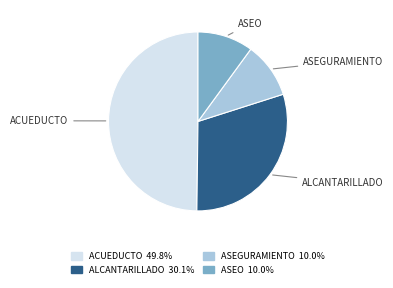

True or false: ALCANTARILLADO accounts for 38% of the total.

False